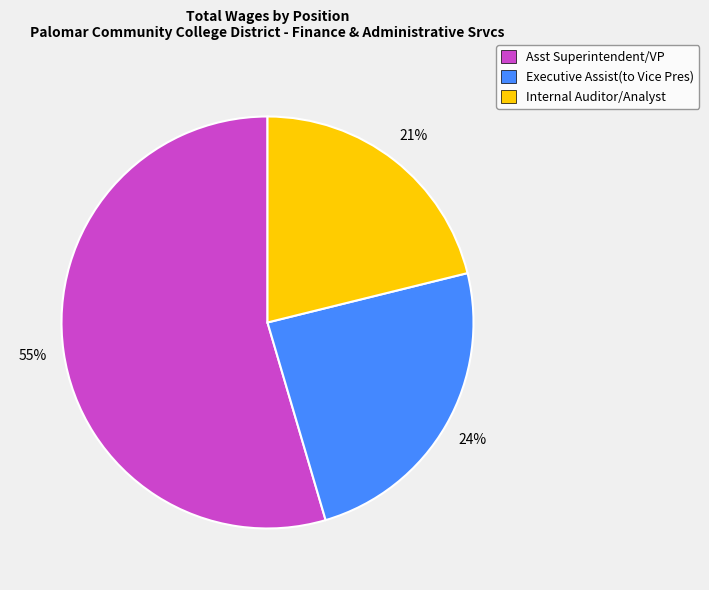

To the nearest percent, what portion does Internal Auditor/Analyst represent?

21%